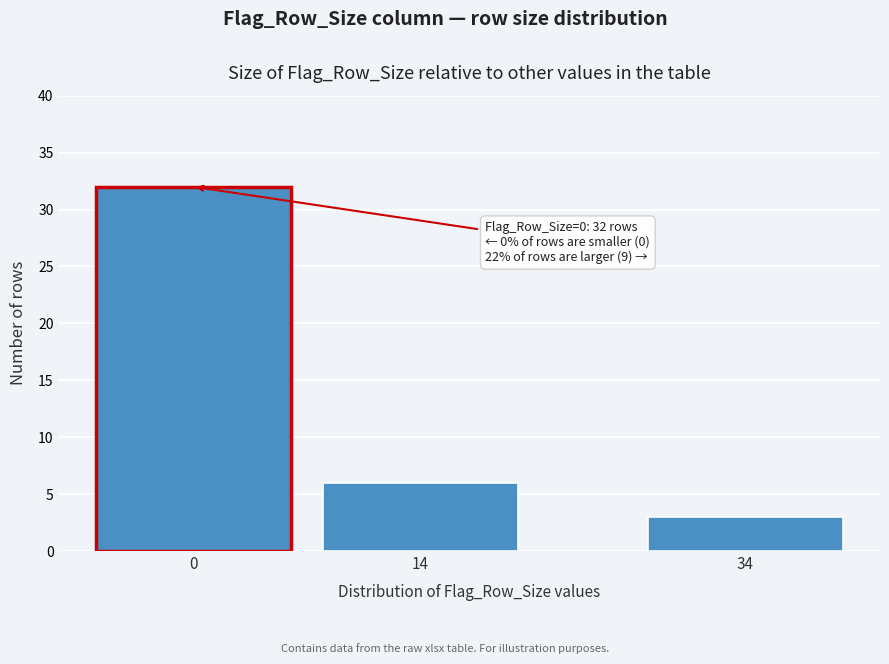

Reading left to right, extract all data points from this chart.

32	6	3